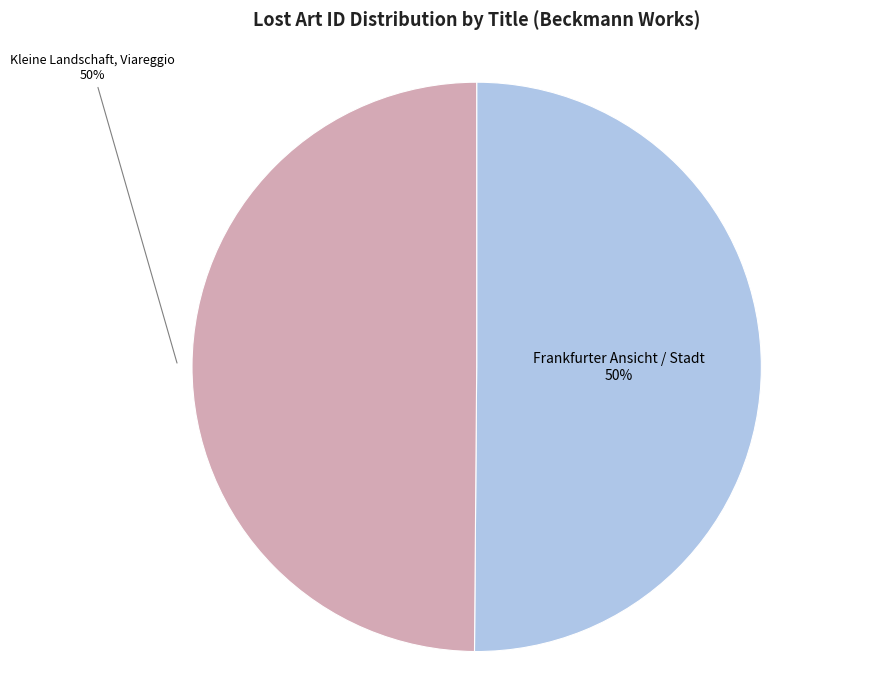

To the nearest percent, what is the average slice percentage?

50%